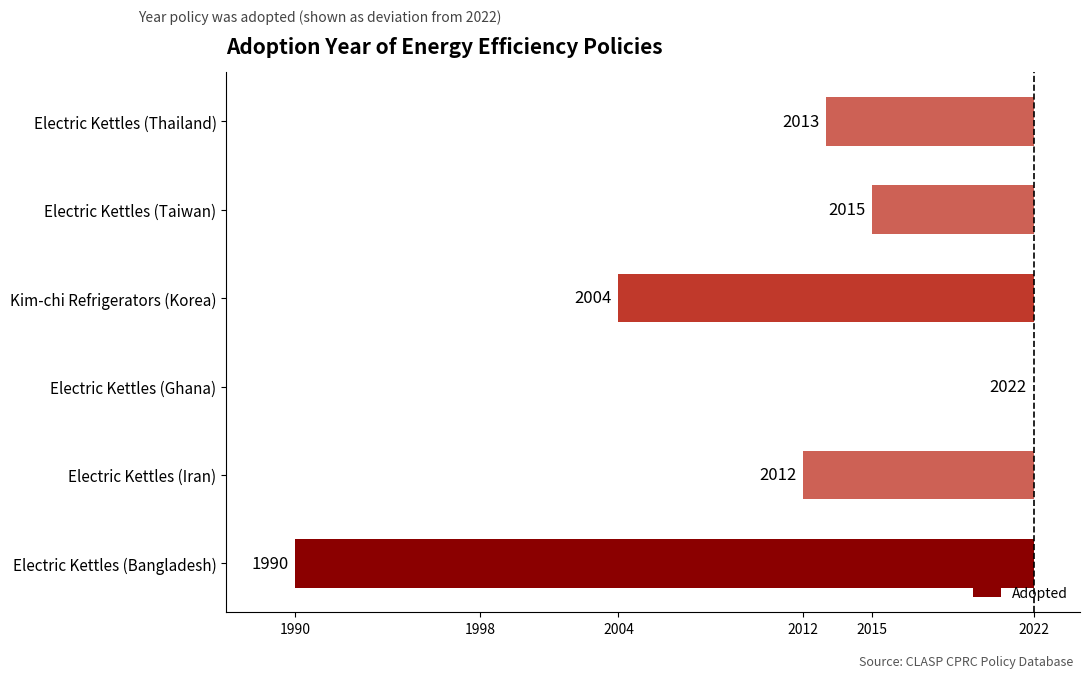

Are the bars horizontal?

Yes